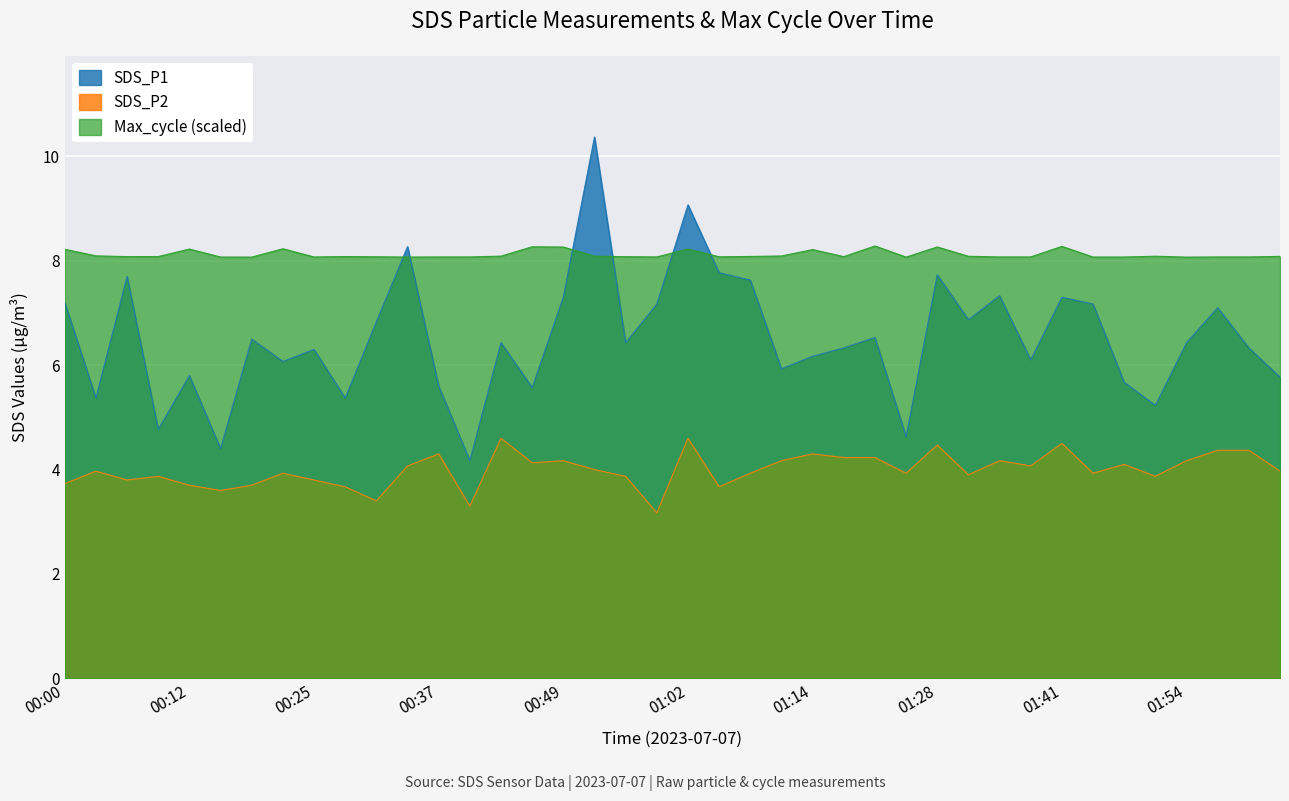

True or false: SDS_P2 has a value of 5.4 at 00:25.

False